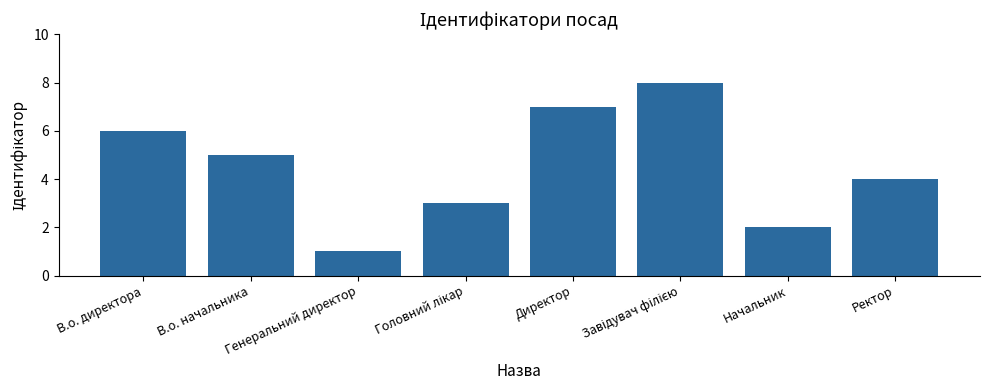

Where is the data nearest to the value 4?

Ректор